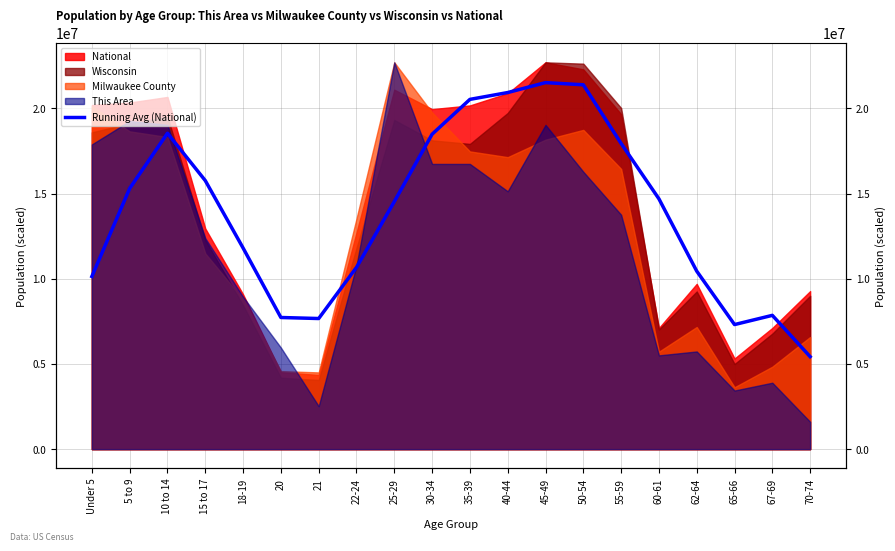

True or false: the data shows 5428357.2 at 70-74.

True